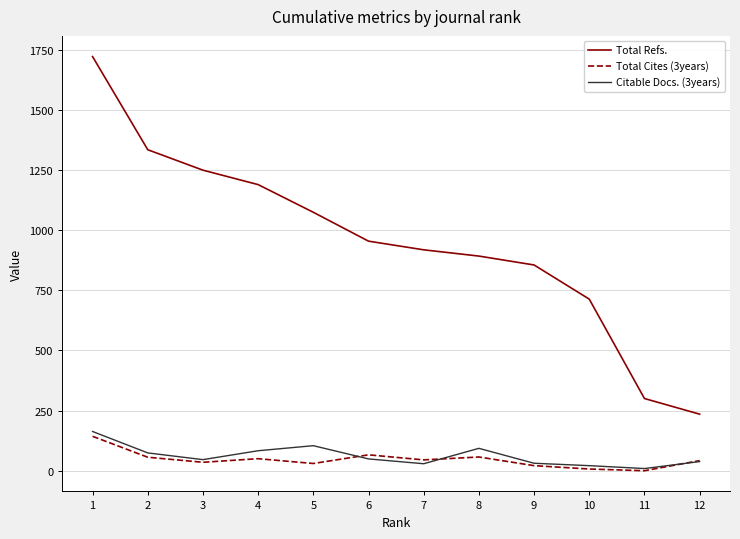

At how many categories does at least one series exceed 1393?

1